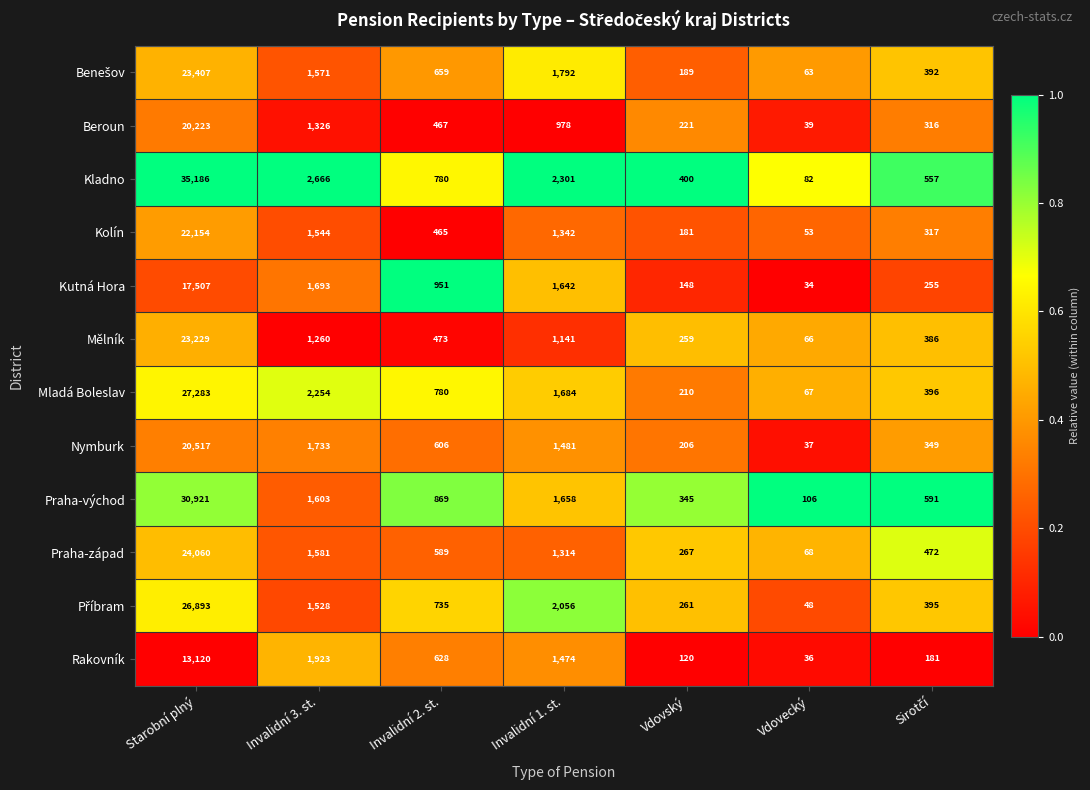

Which series changed the most between Starobní plný and Vdovecký?

Kladno